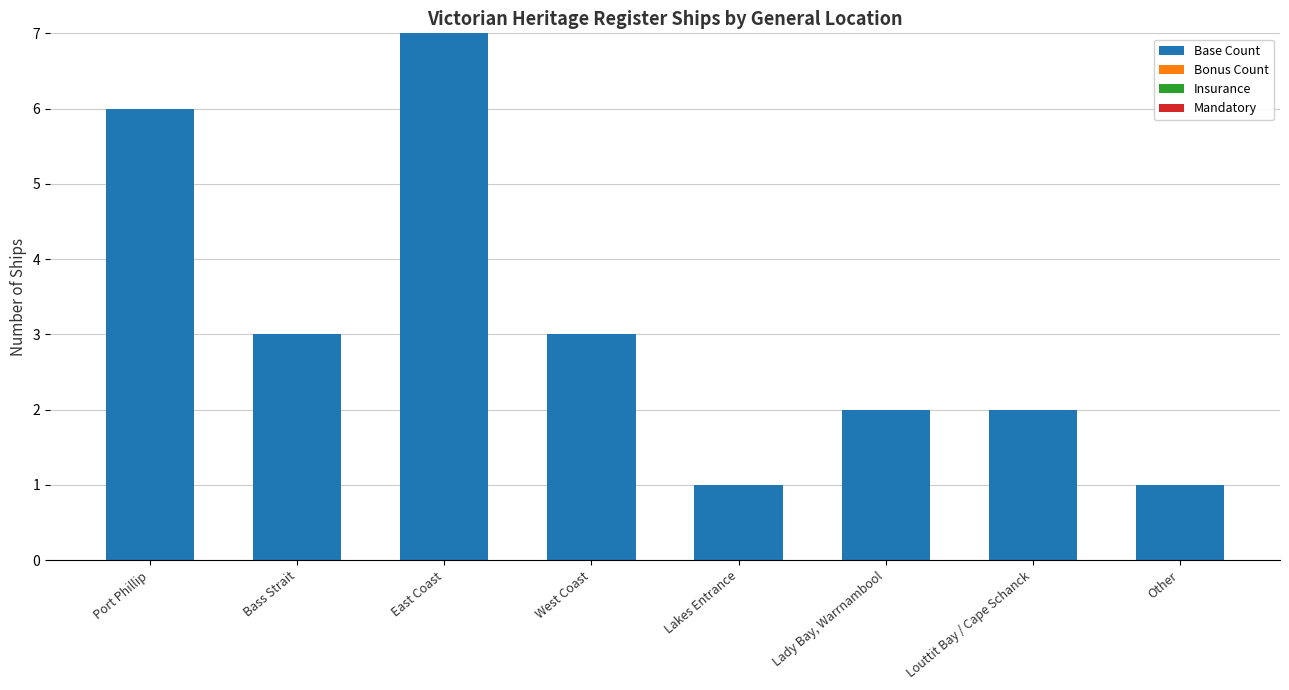

Between Louttit Bay / Cape Schanck and Port Phillip, which is larger?

Port Phillip